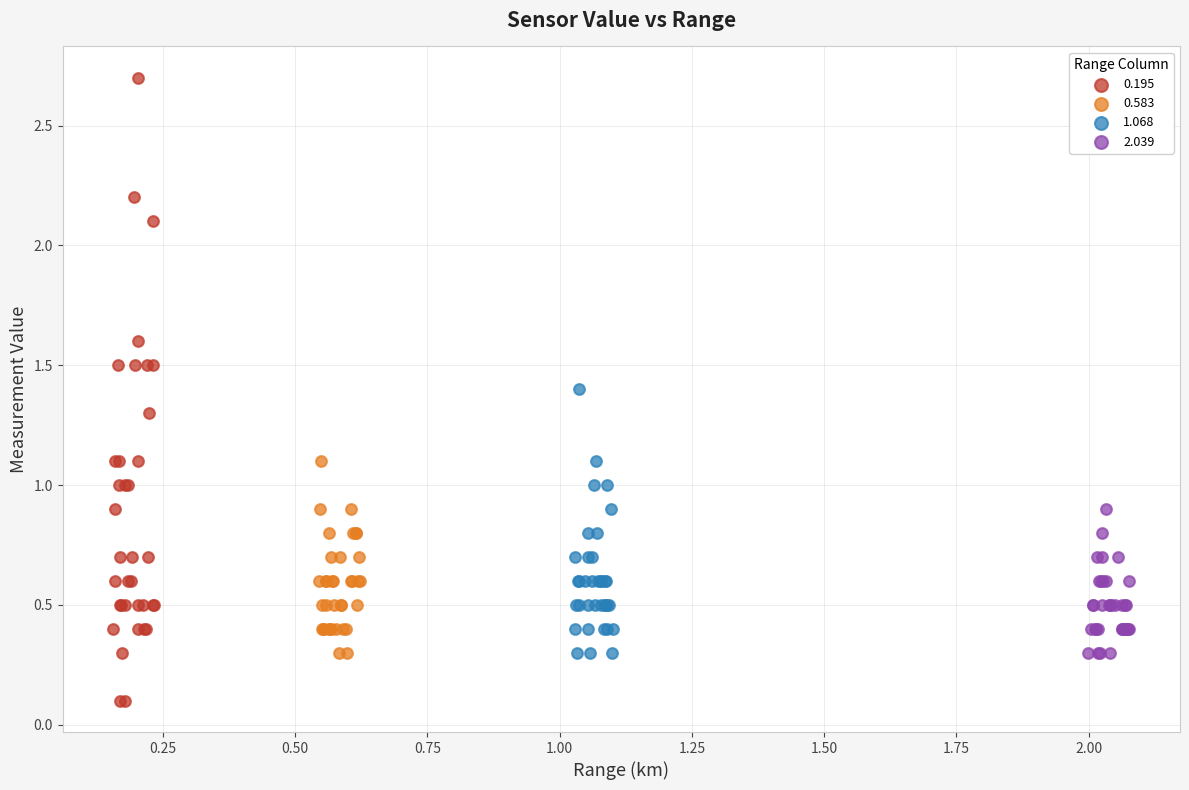

Which series contains the lowest Y value?

0.195